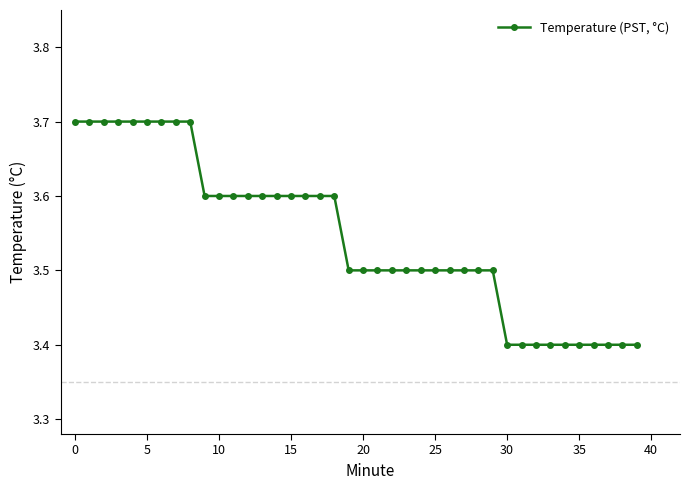

What is the difference between the maximum and minimum values?

0.3